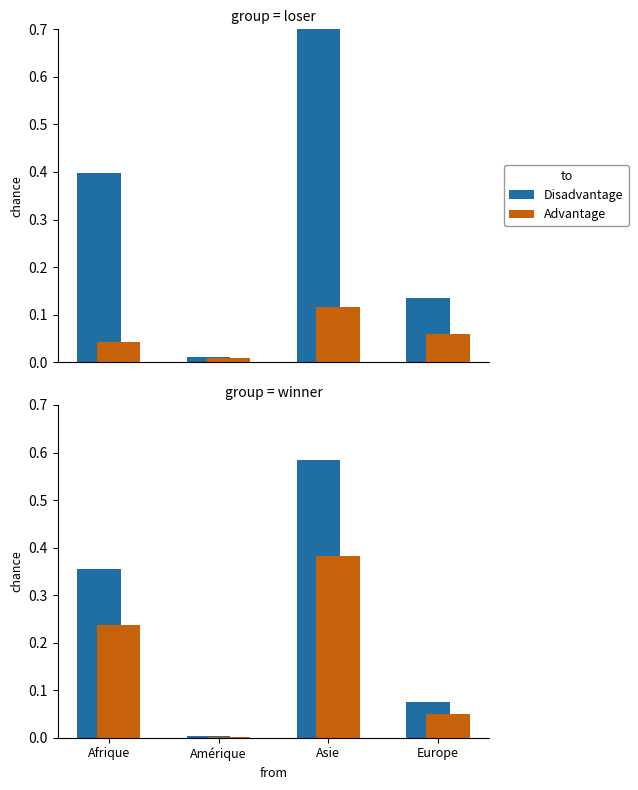

The value of Total des personnes at Europe is 0.2. True or false?

False